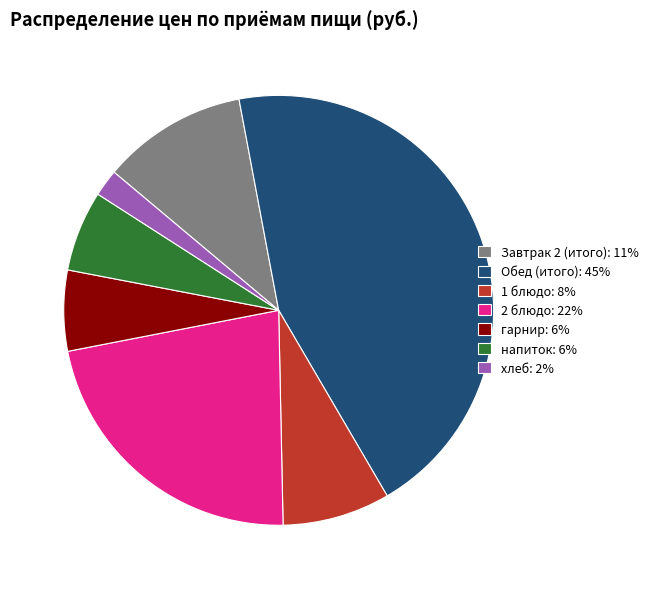

Does any single category account for the majority?

No